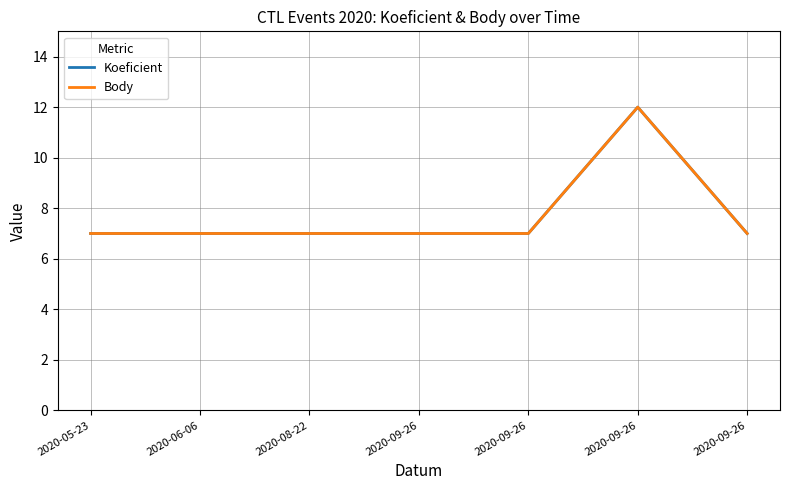

How many lines are shown in the chart?

2